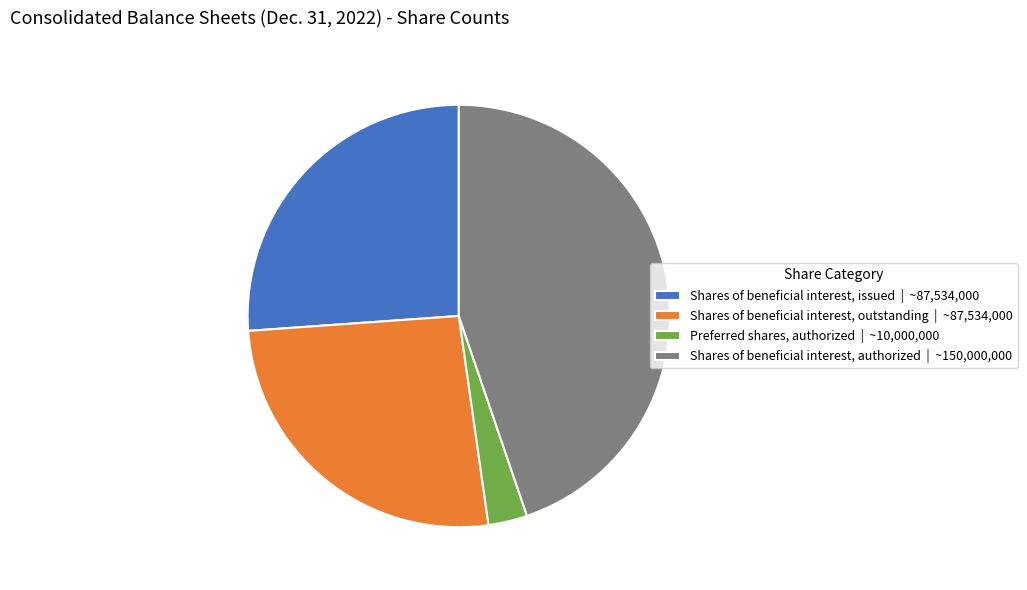

Does any single category account for the majority?

No